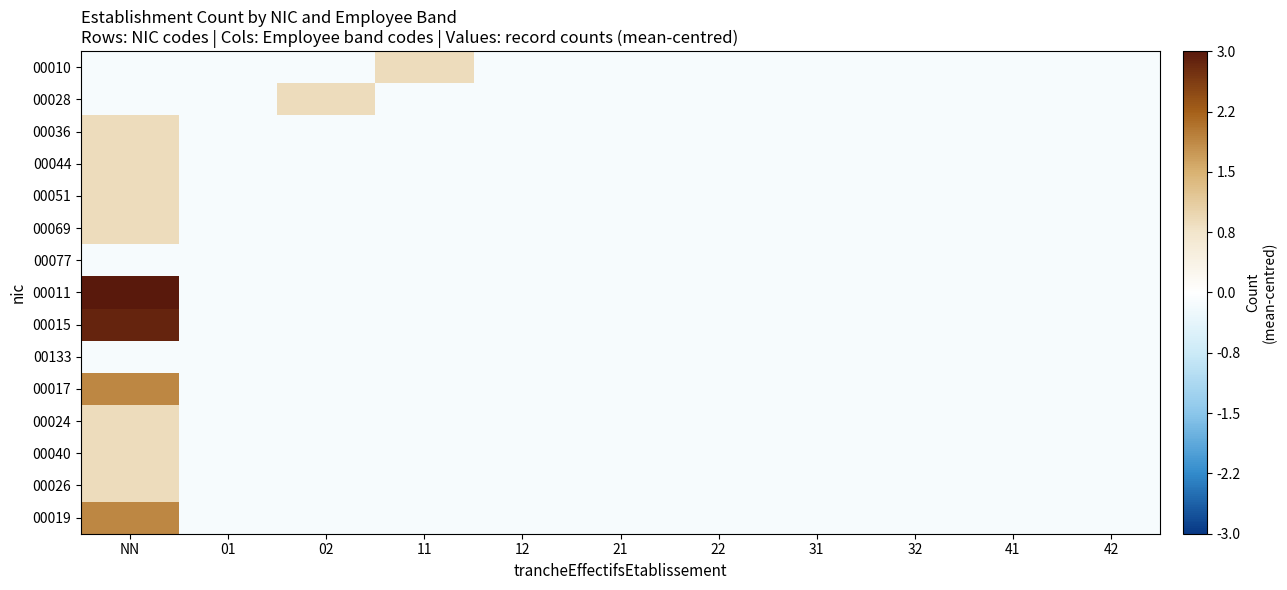

Which series has the widest spread of values?

00011